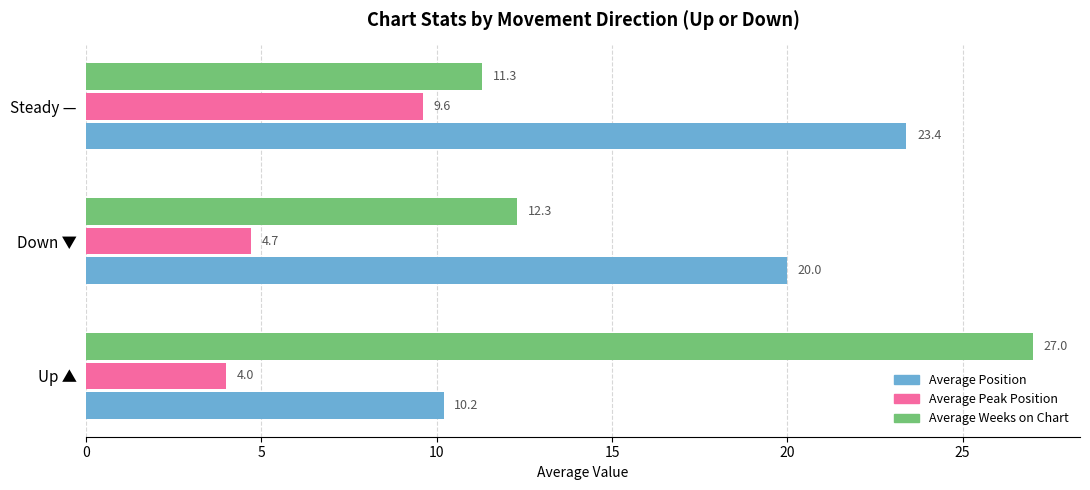

Between Up ▲ and Down ▼, which series saw the biggest shift?

Average Weeks on Chart